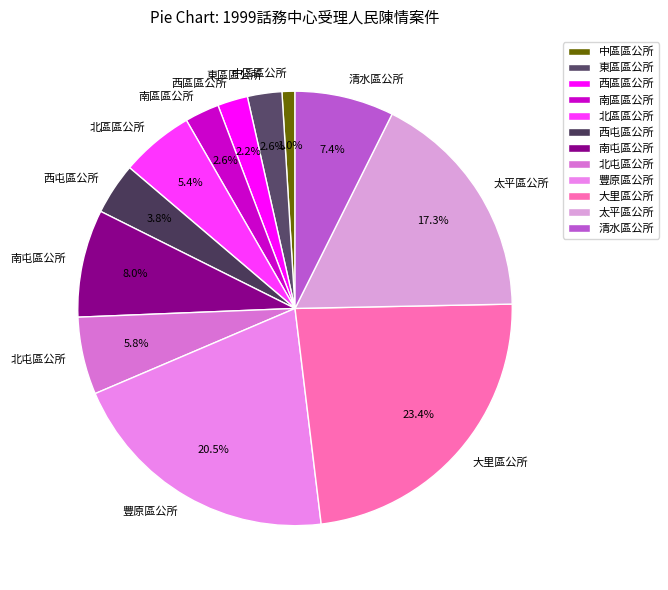

Combined, do 豐原區公所 and 東區區公所 account for over 50%?

No